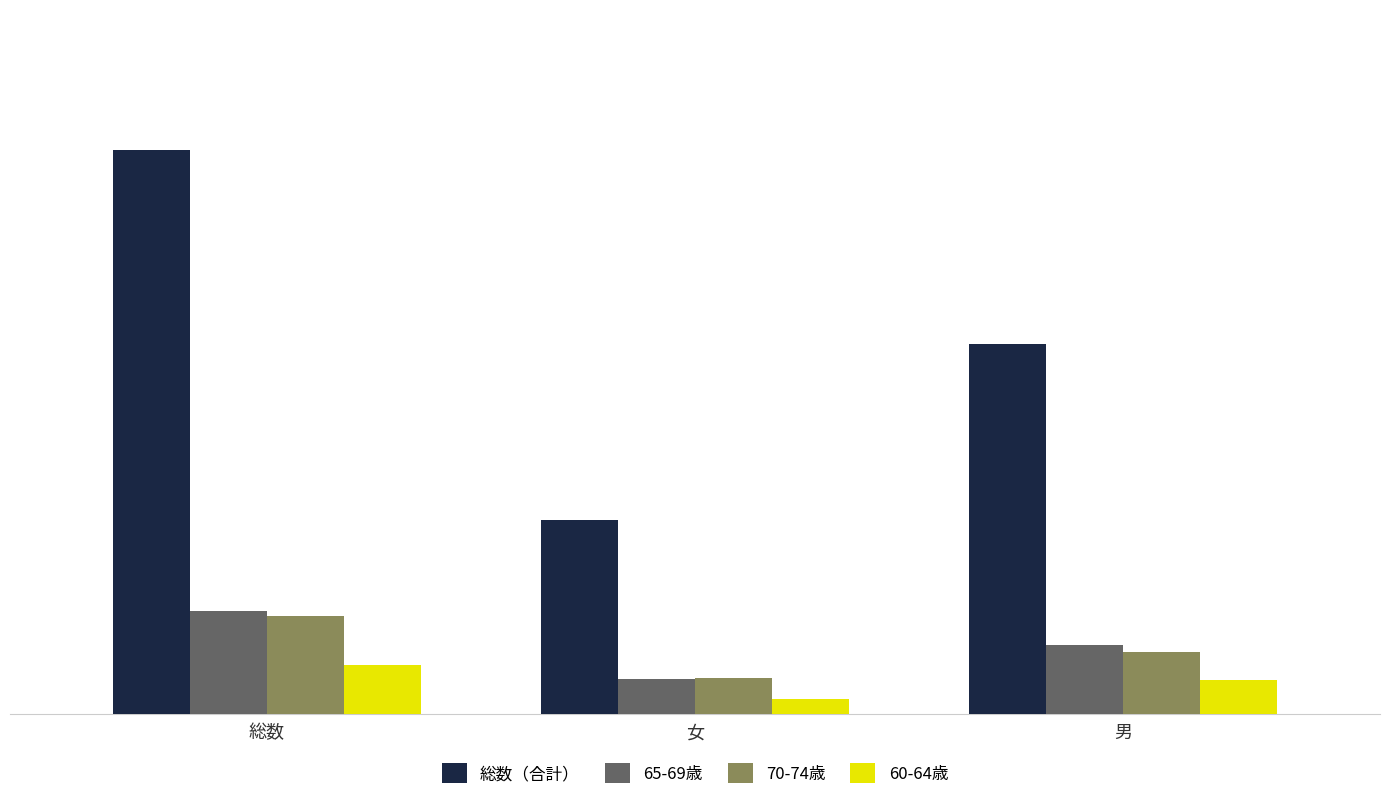

What is the label of the 1st bar from the right?

男